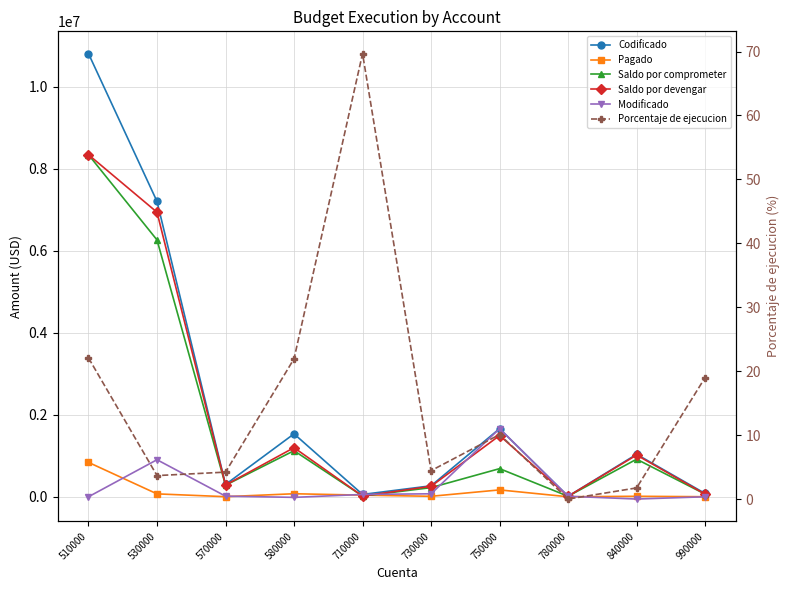

Which series changed the most between 730000 and 780000?

Codificado